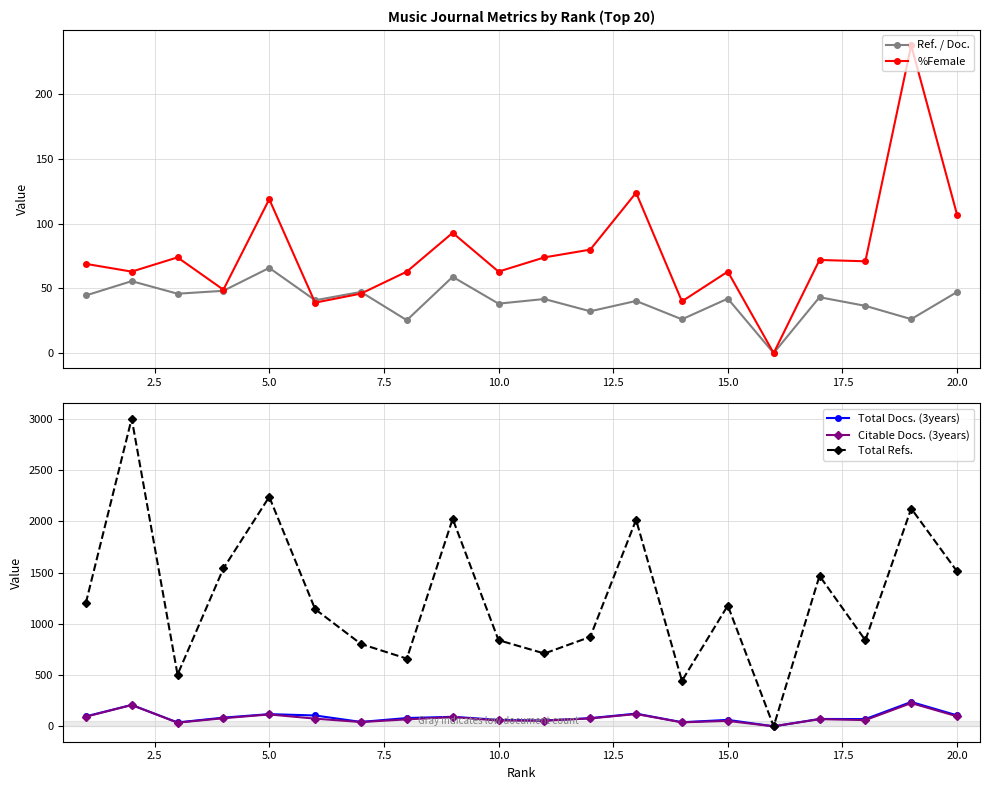

What is the sum of all Ref. / Doc. values?

806.8